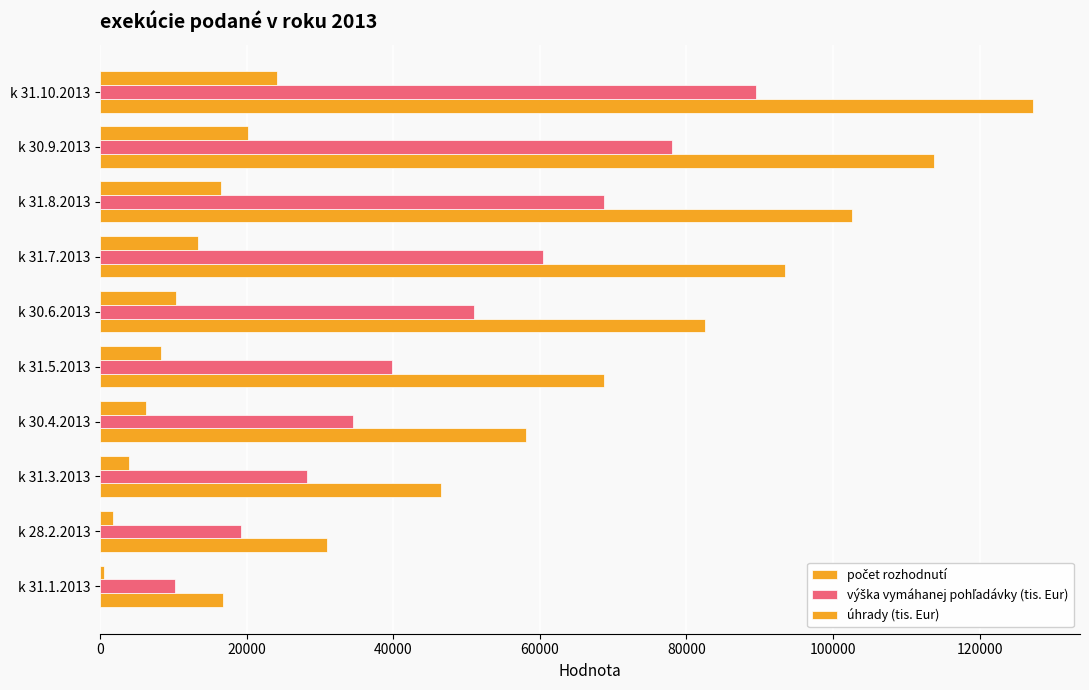

How many series are shown in this chart?

3